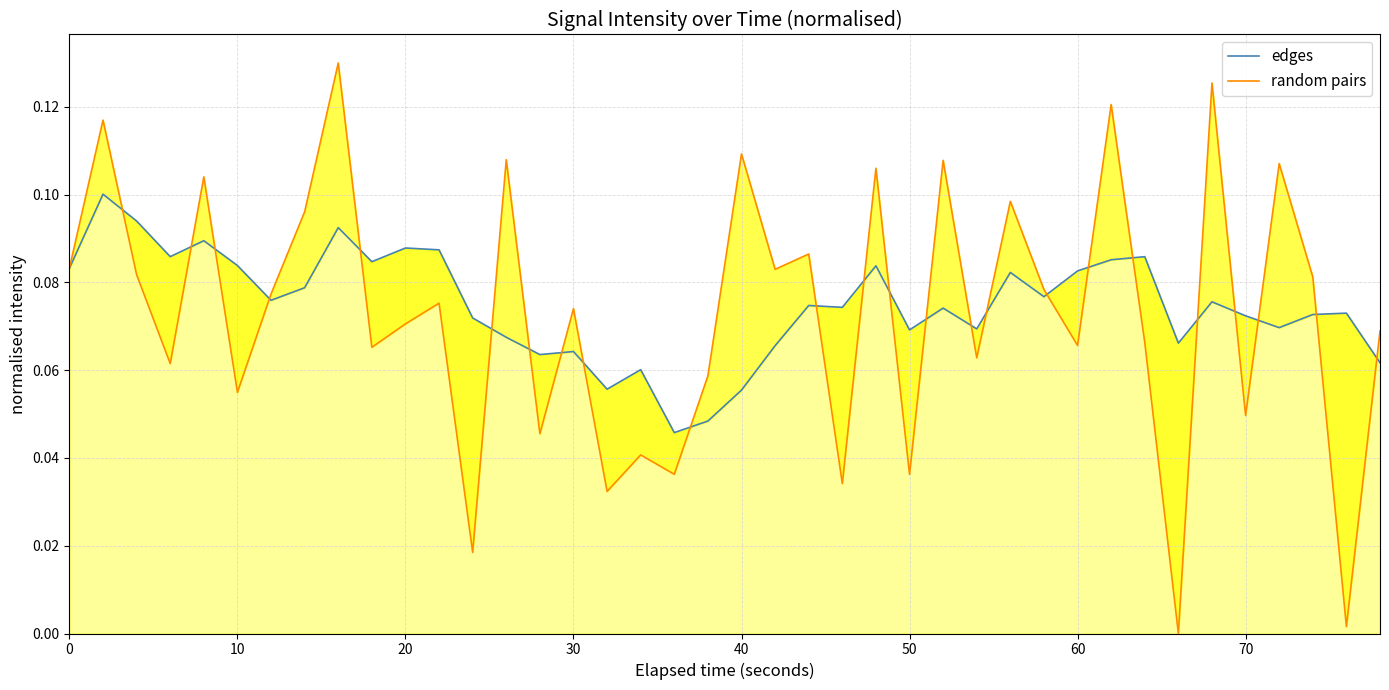

What is the difference between the maximum and second lowest values in the edges series?

0.1